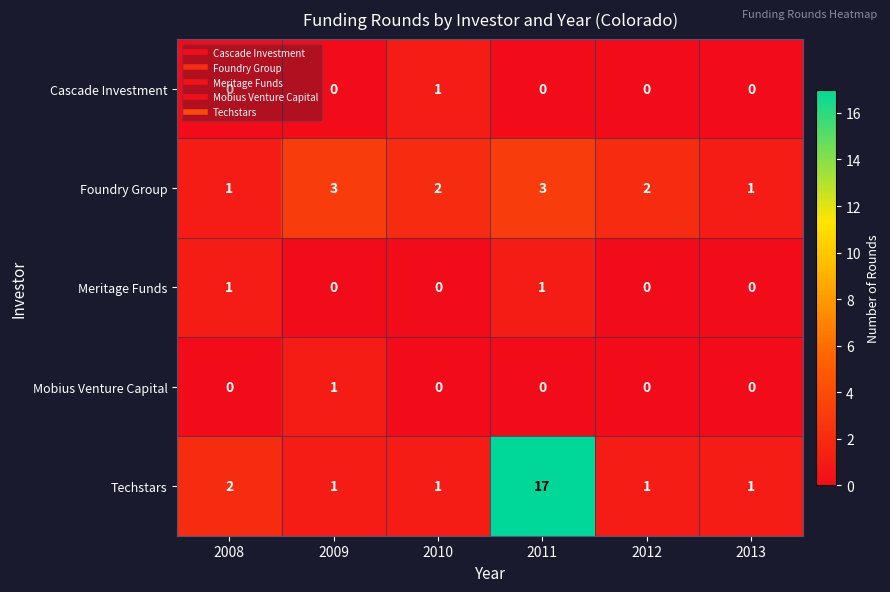

What is the maximum value shown in the chart?

17